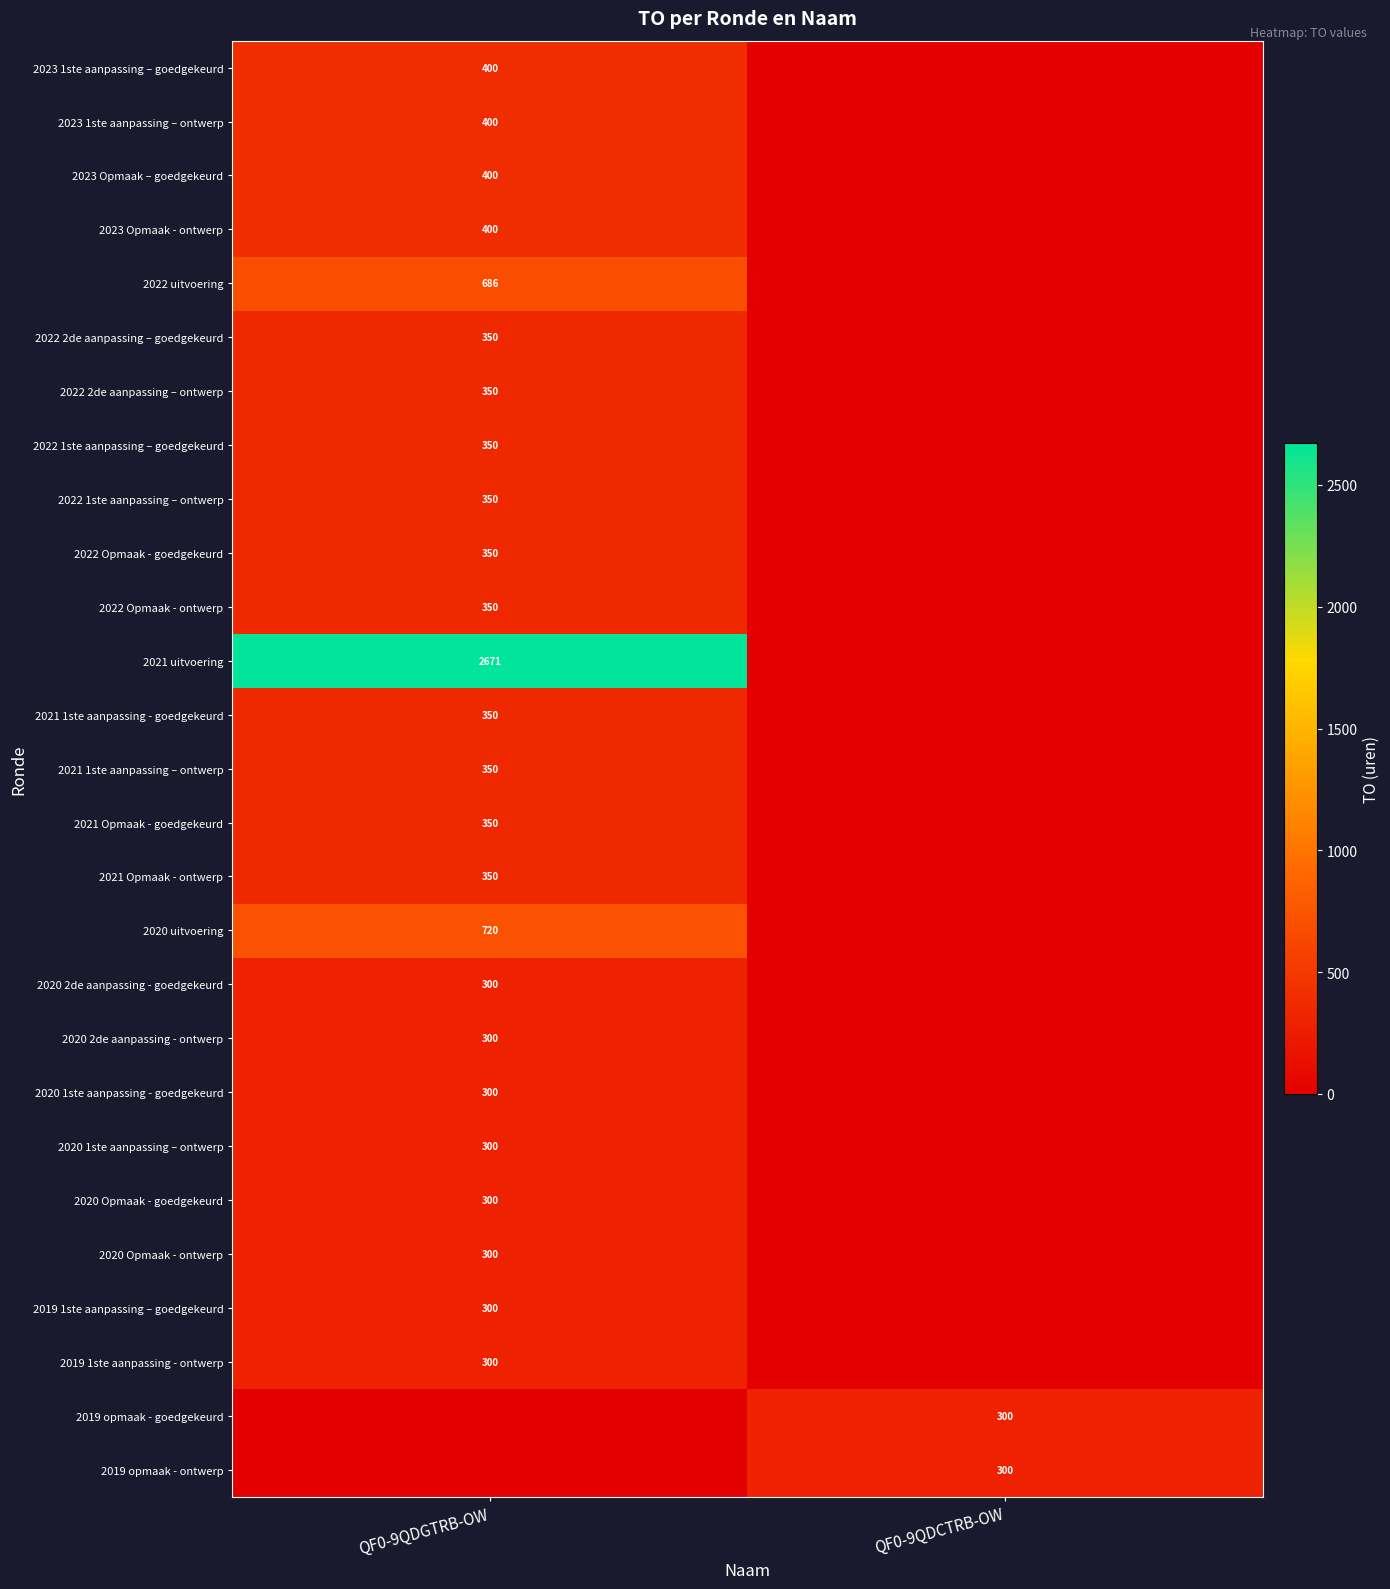

The 2022 Opmaak - goedgekeurd series shows 350 at QF0-9QDGTRB-OW. True or false?

True